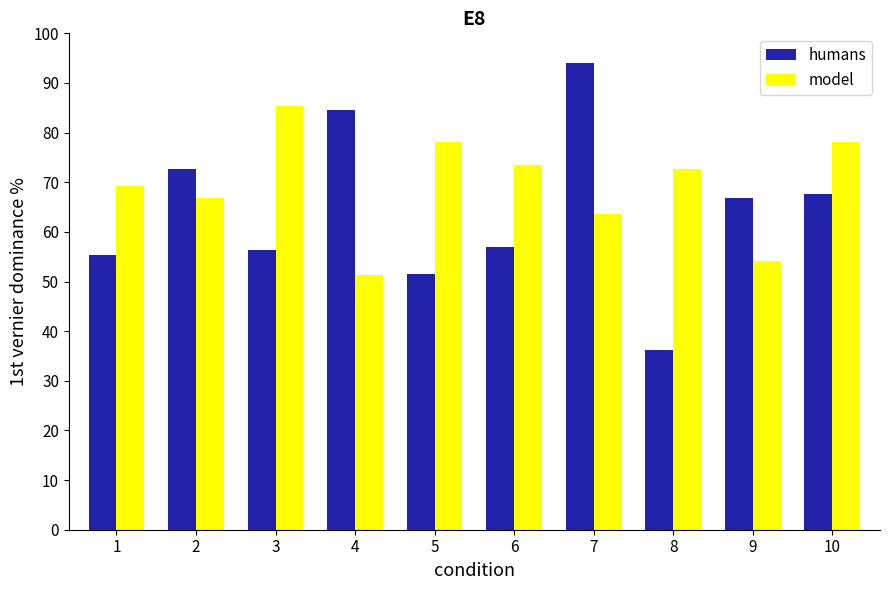

What is the difference between the model values at 3 and 7?

21.8